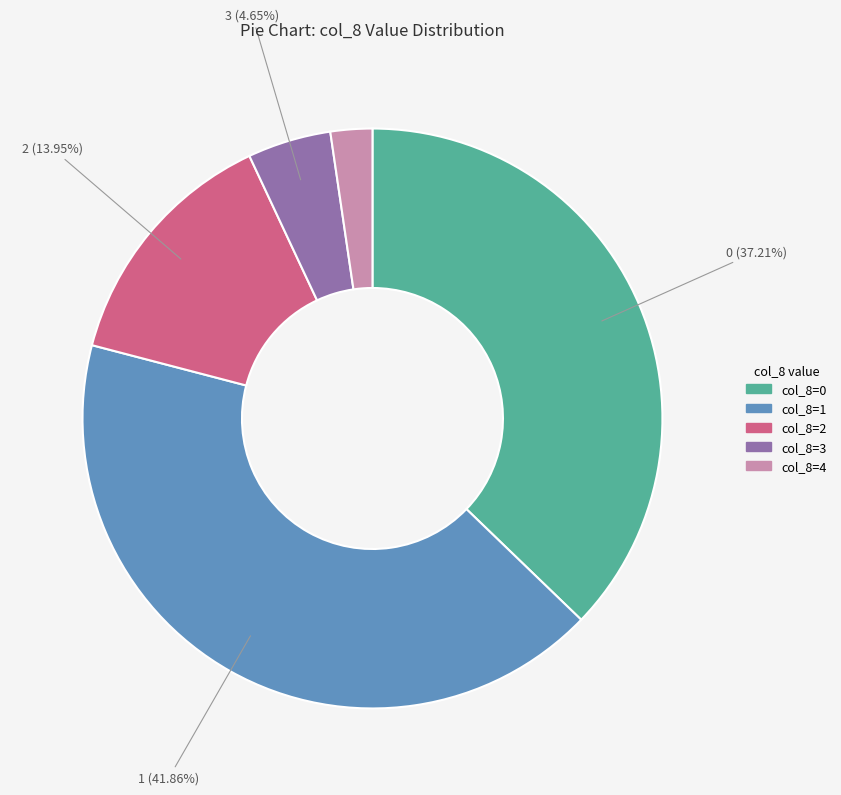

Is there a majority slice in this chart?

No